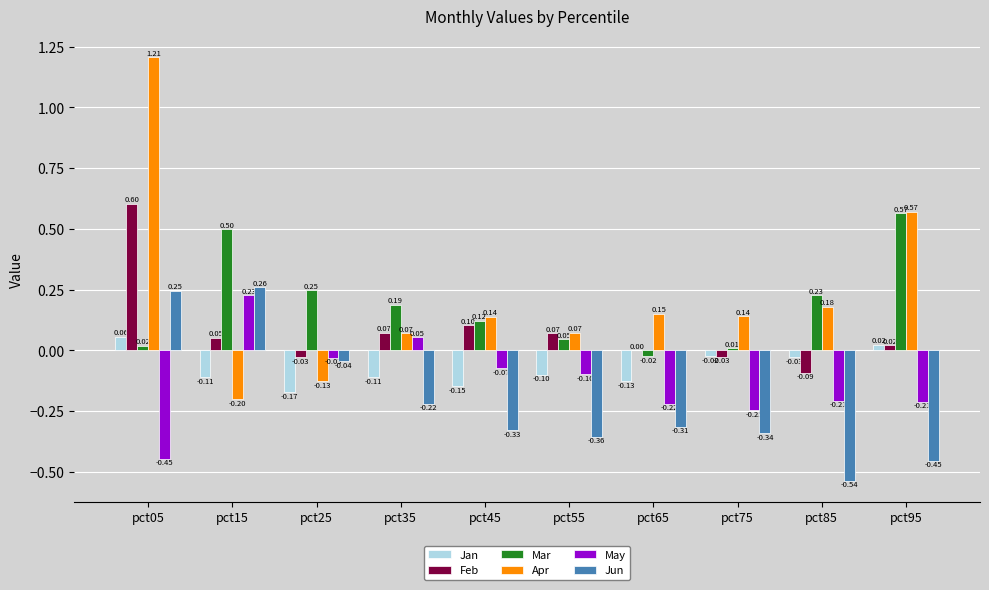

At which category is the sum across all series the highest?

pct05